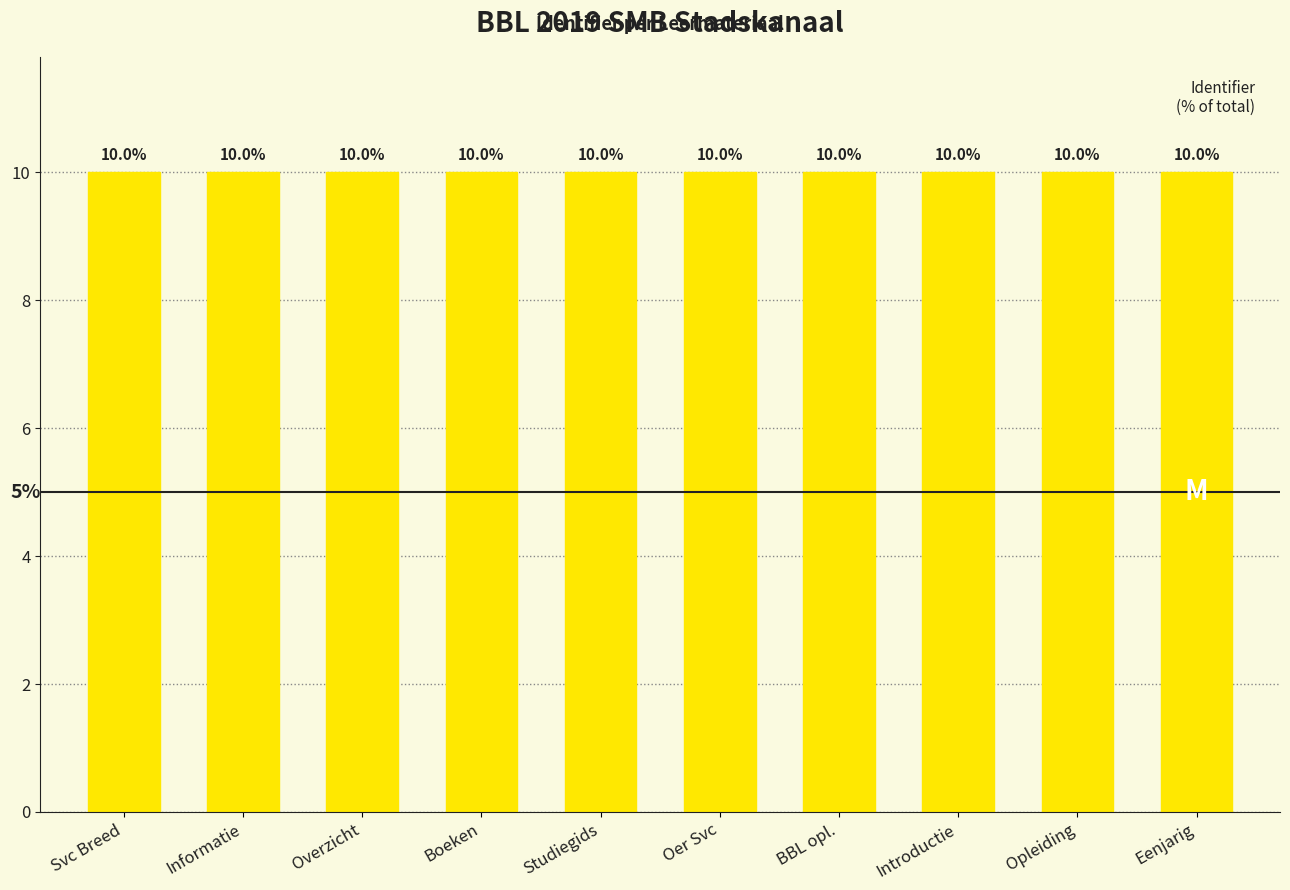

What is the value of the 4th bar from the left?

10.0